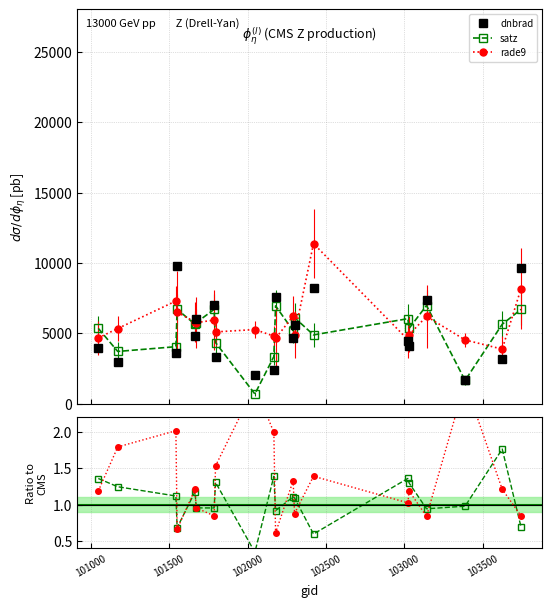

In satz / dnbrad, how many points are higher than both neighbors (excluding endpoints)?

6